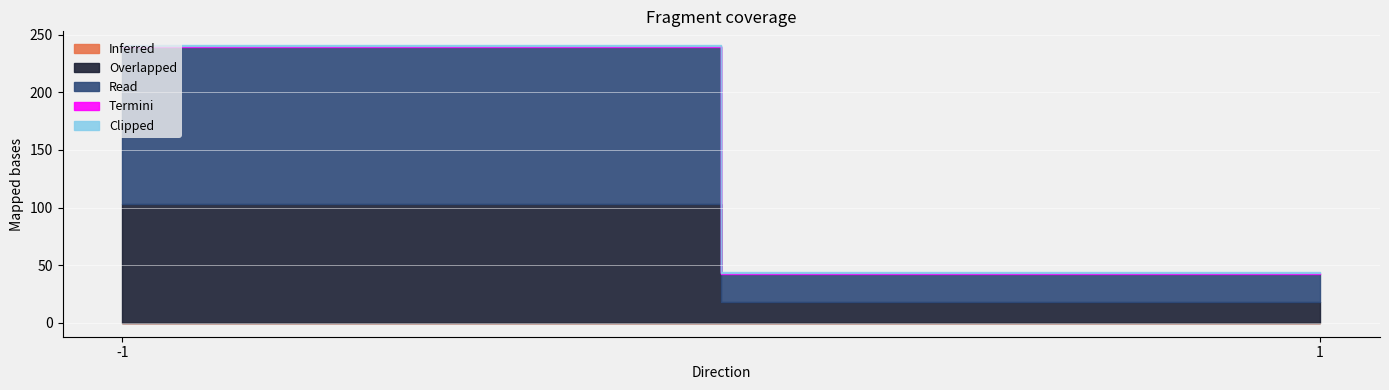

At which category is the sum across all series the highest?

-1